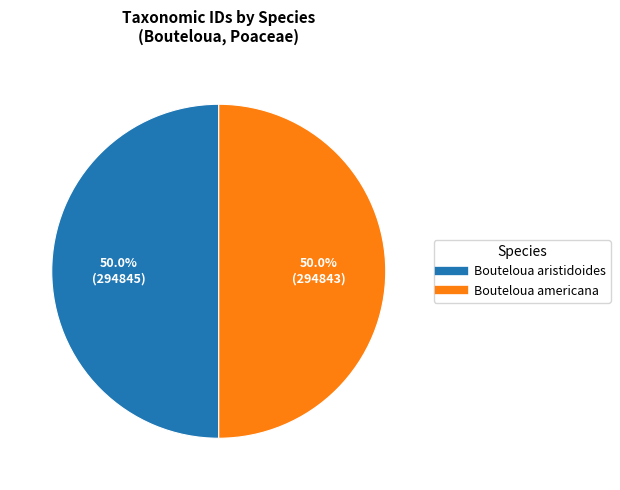

To the nearest percent, what is the average slice percentage?

50%